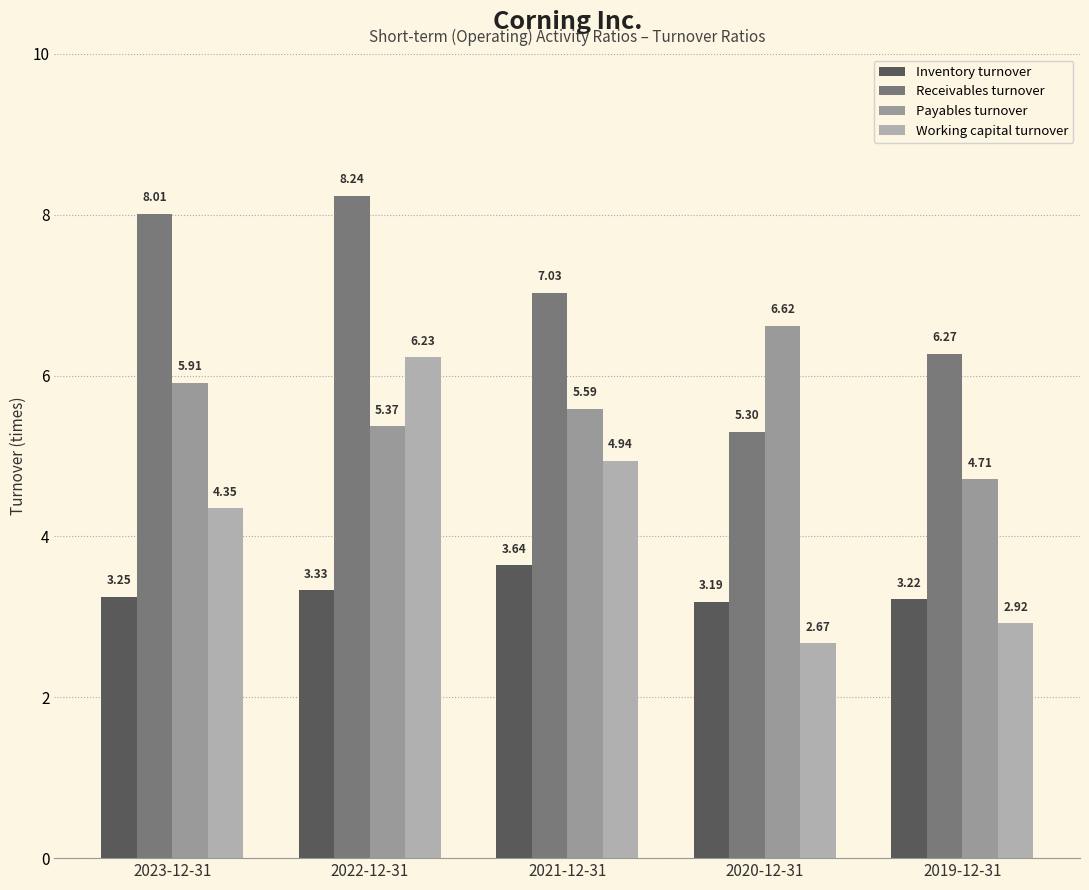

Is it true that Payables turnover equals 5.9 at 2023-12-31?

True